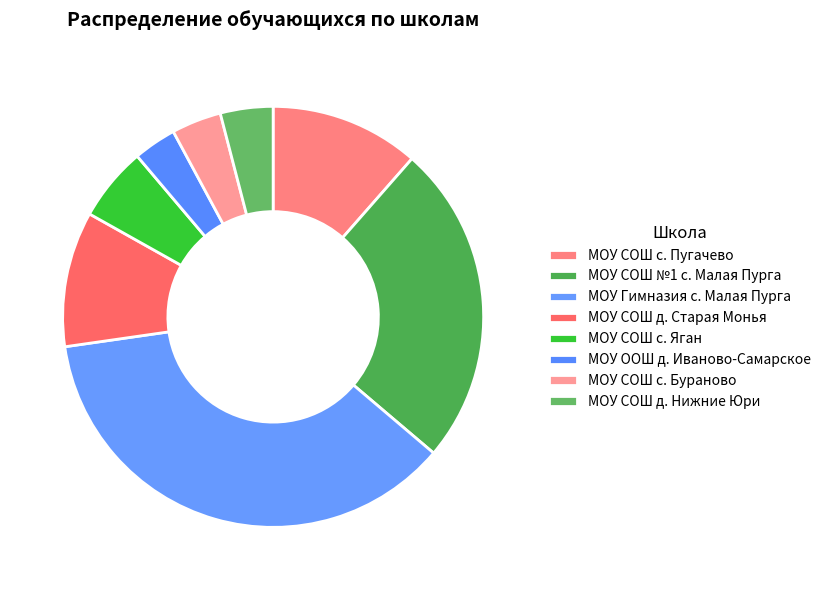

How many slices are in this pie chart?

8